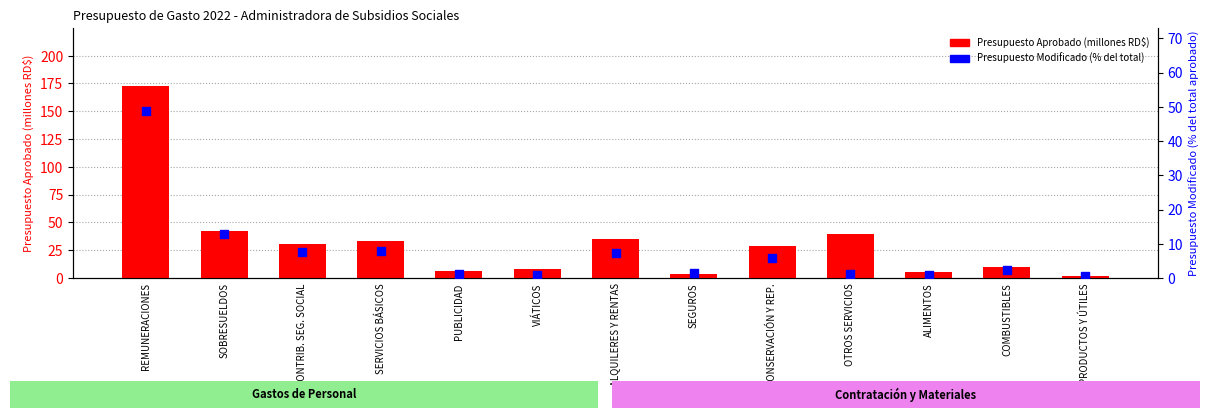

Is the value of Presupuesto Modificado (%) at PRODUCTOS Y ÚTILES greater than the value of Presupuesto Aprobado at SEGUROS?

No